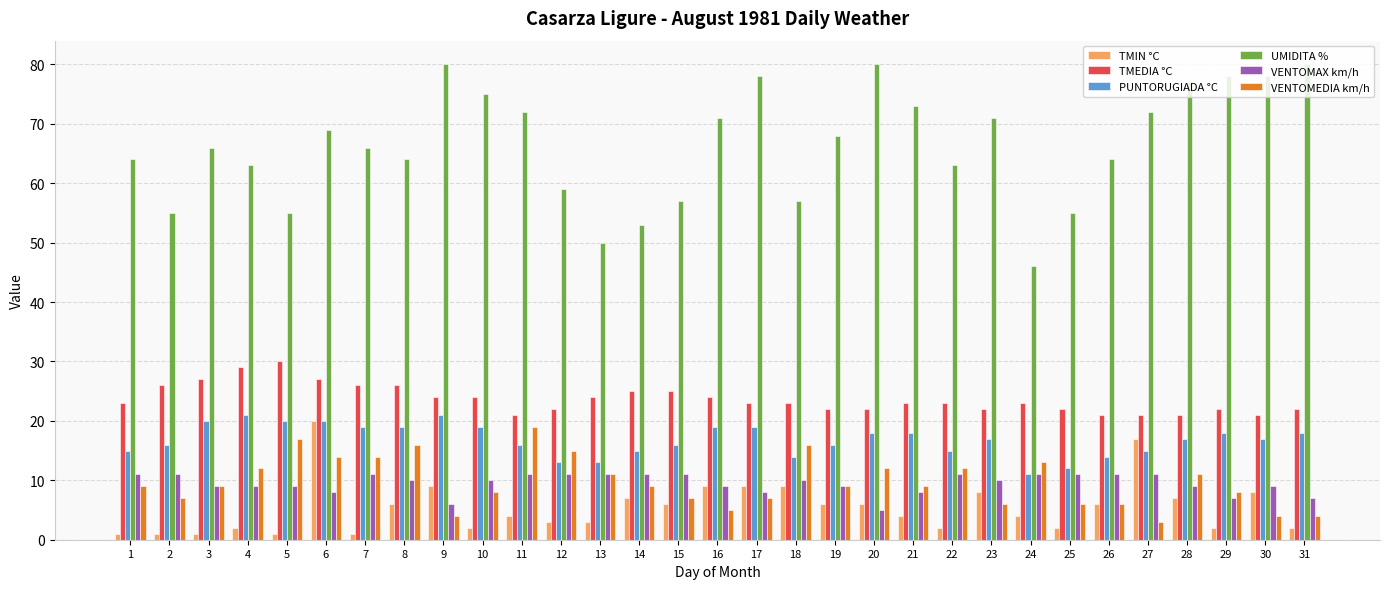

Reading left to right, what are all the values shown in this chart?

TMIN °C: 1	1	1	2	1	20	1	6	9	2	4	3	3	7	6	9	9	9	6	6	4	2	8	4	2	6	17	7	2	8	2
TMEDIA °C: 23	26	27	29	30	27	26	26	24	24	21	22	24	25	25	24	23	23	22	22	23	23	22	23	22	21	21	21	22	21	22
PUNTORUGIADA °C: 15	16	20	21	20	20	19	19	21	19	16	13	13	15	16	19	19	14	16	18	18	15	17	11	12	14	15	17	18	17	18
UMIDITA %: 64	55	66	63	55	69	66	64	80	75	72	59	50	53	57	71	78	57	68	80	73	63	71	46	55	64	72	77	78	78	80
VENTOMAX km/h: 11	11	9	9	9	8	11	10	6	10	11	11	11	11	11	9	8	10	9	5	8	11	10	11	11	11	11	9	7	9	7
VENTOMEDIA km/h: 9	7	9	12	17	14	14	16	4	8	19	15	11	9	7	5	7	16	9	12	9	12	6	13	6	6	3	11	8	4	4